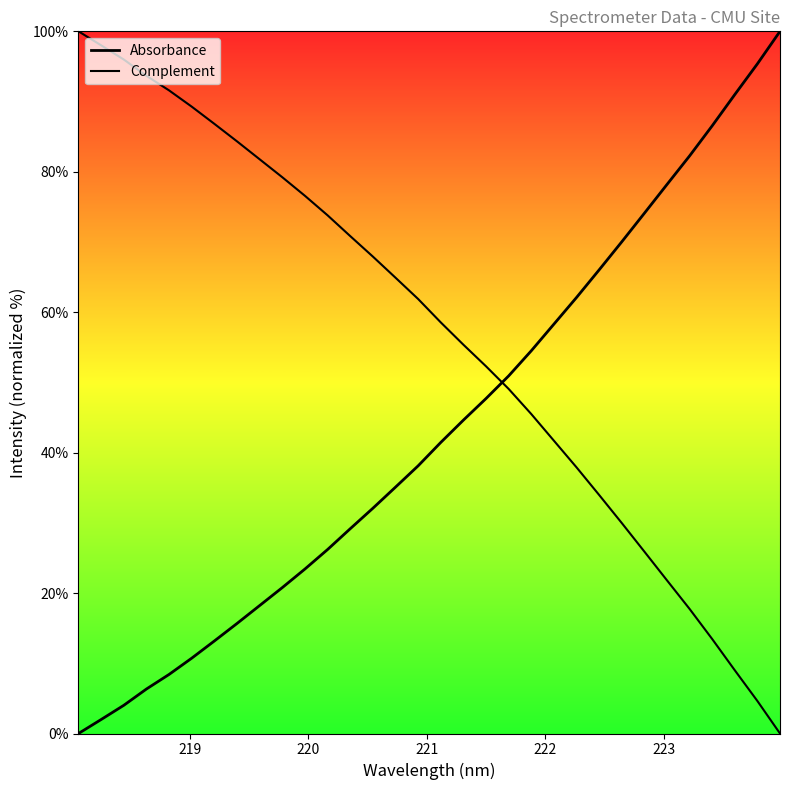

How many lines are shown in the chart?

2